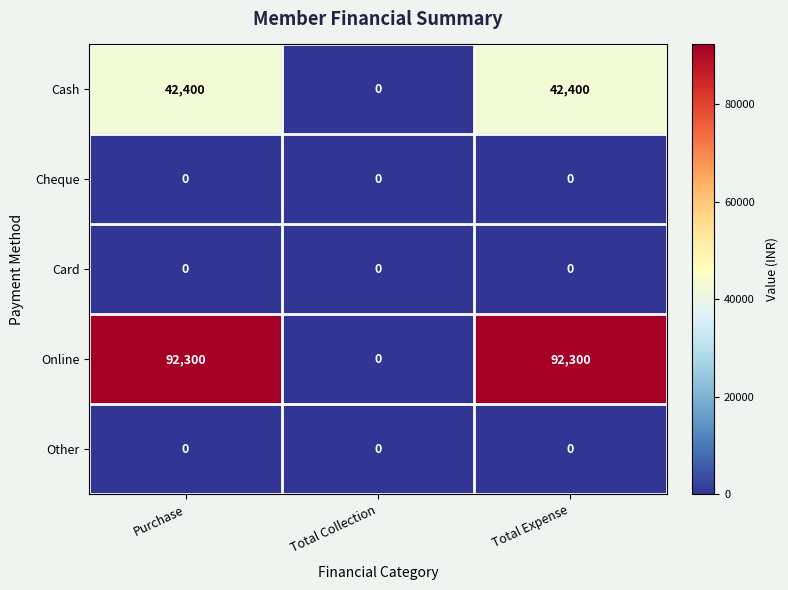

What is the maximum value for Online?

92300